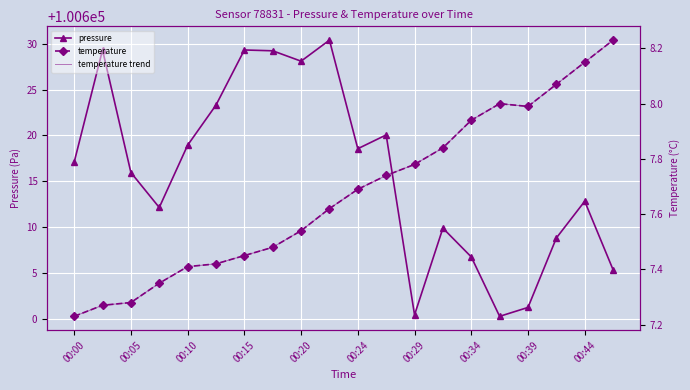

Is this an area chart (filled region under the line)?

No